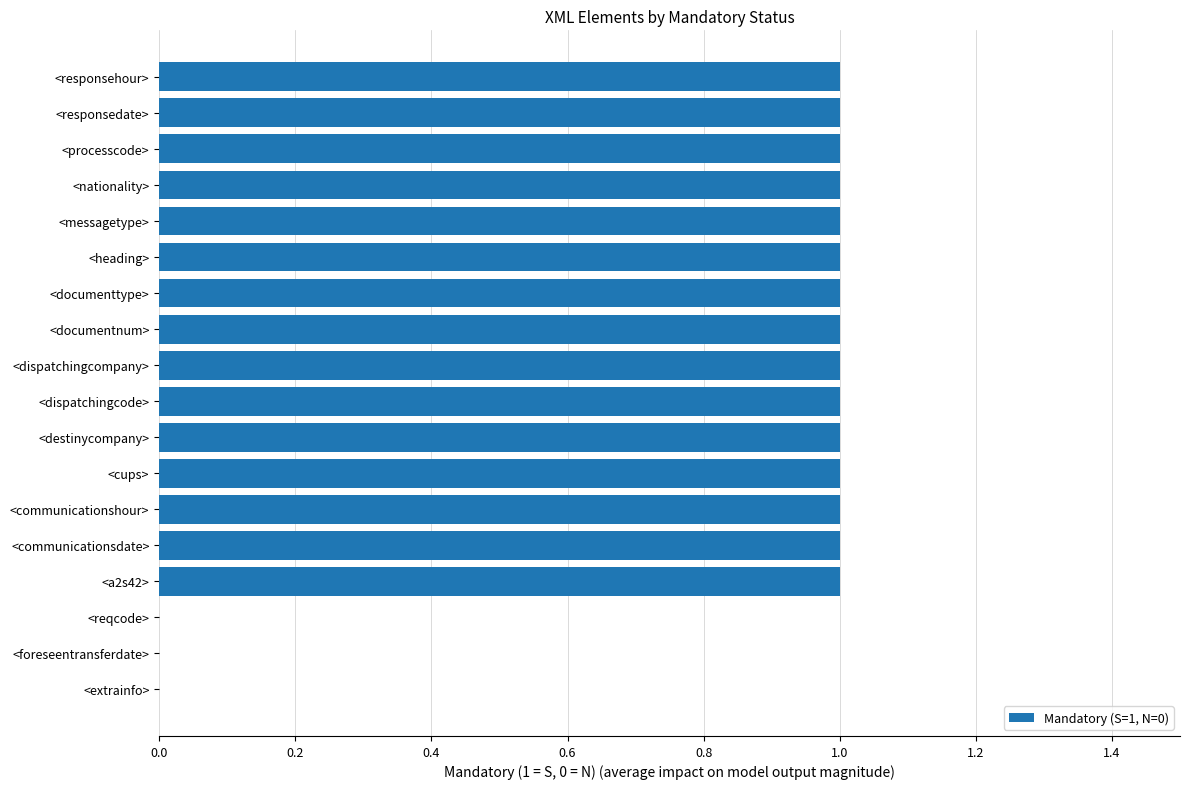

Reading top to bottom, transcribe all the data shown in this chart.

<responsehour>=1	<responsedate>=1	<processcode>=1	<nationality>=1	<messagetype>=1	<heading>=1	<documenttype>=1	<documentnum>=1	<dispatchingcompany>=1	<dispatchingcode>=1	<destinycompany>=1	<cups>=1	<communicationshour>=1	<communicationsdate>=1	<a2s42>=1	<reqcode>=0	<foreseentransferdate>=0	<extrainfo>=0